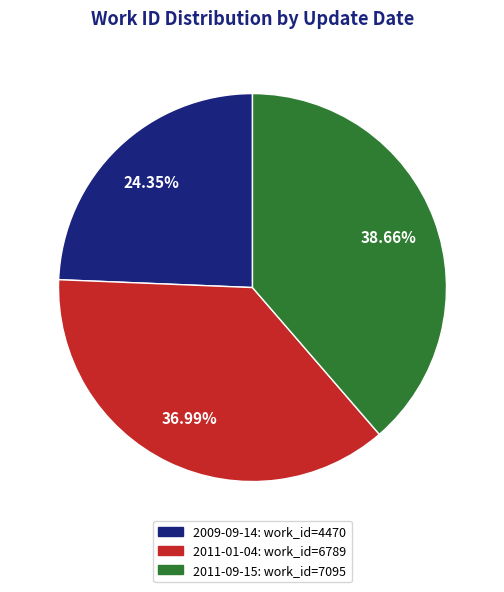

Does any single category account for the majority?

No